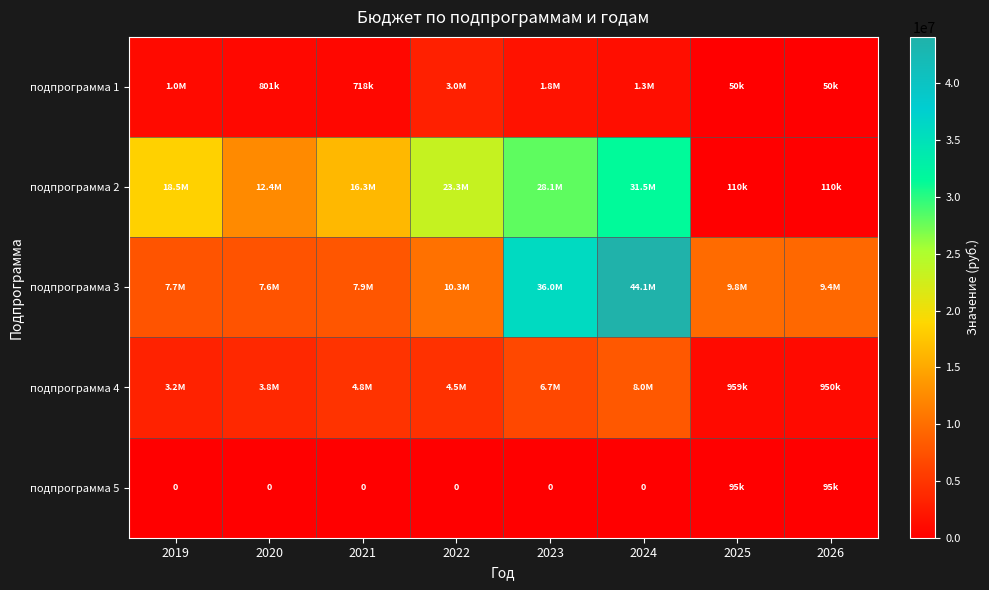

At 2020, list the series in order from largest to smallest.

подпрограмма 2, подпрограмма 3, подпрограмма 4, подпрограмма 1, подпрограмма 5